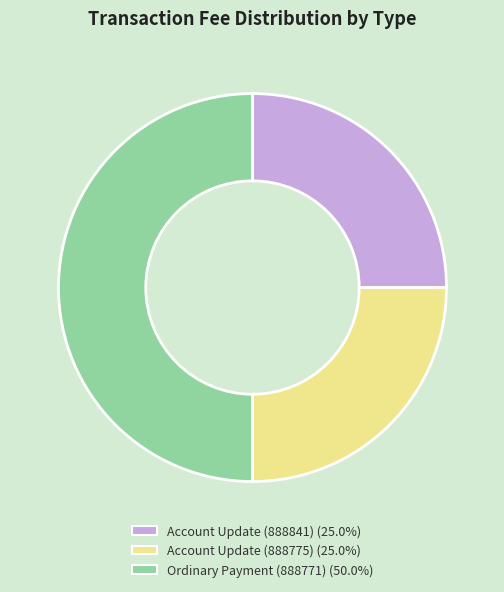

Combined, do Ordinary Payment (888771) and Account Update (888775) account for over 50%?

Yes